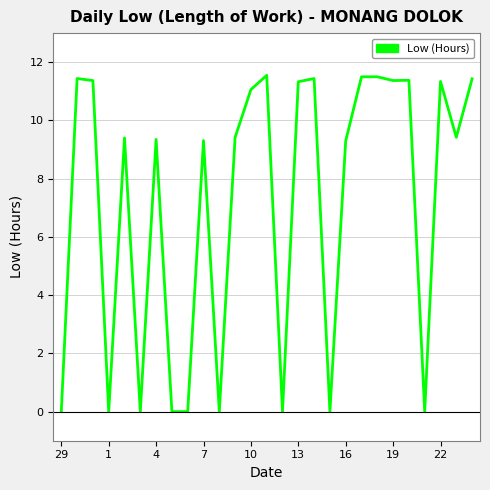

Where does the data first go above 9?

1